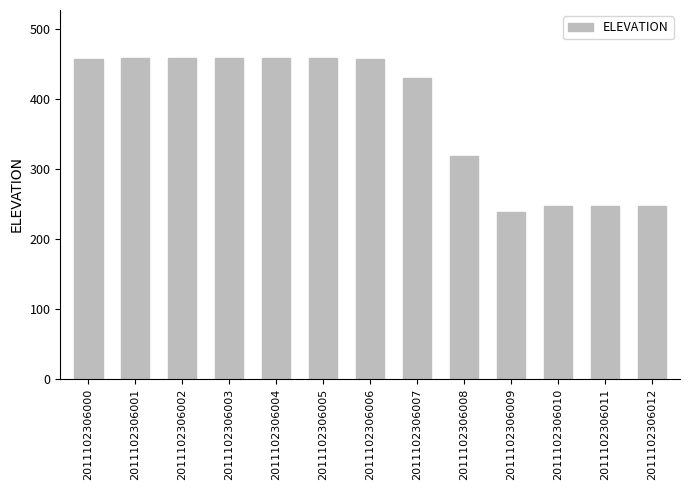

What is the change in value from 2011102306001 to 2011102306007?

-28.0